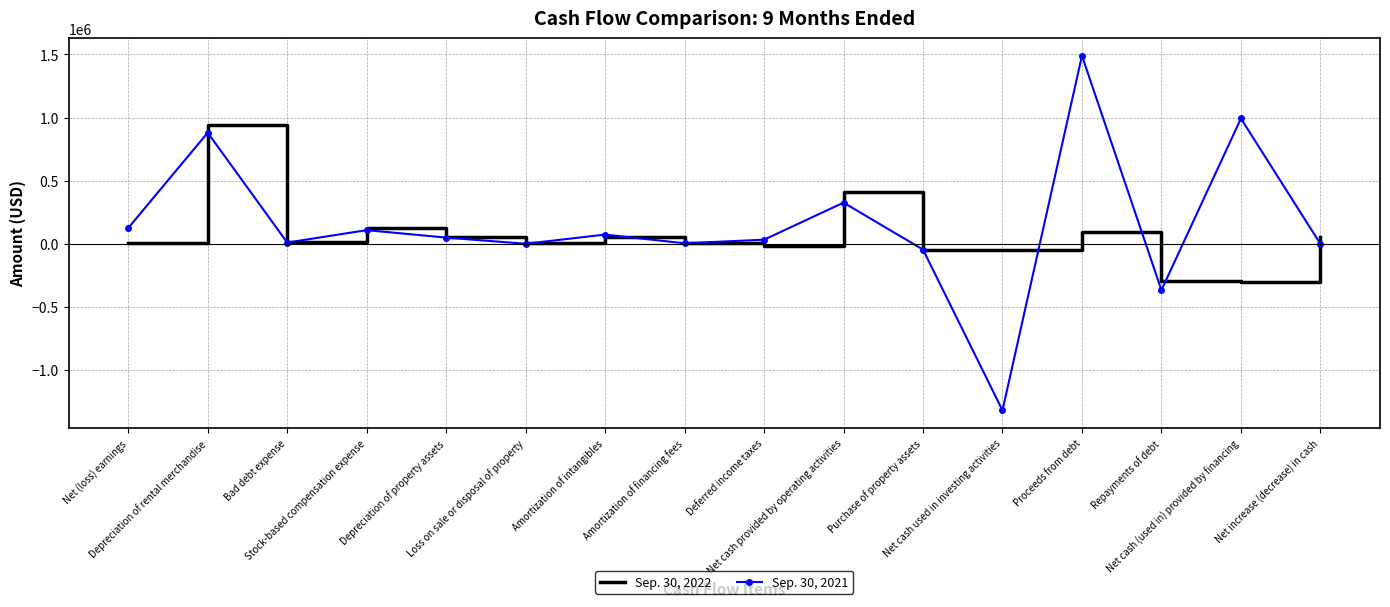

What is the sum of the Sep. 30, 2022 values at Depreciation of property assets and Net cash (used in) provided by financing?

-253143